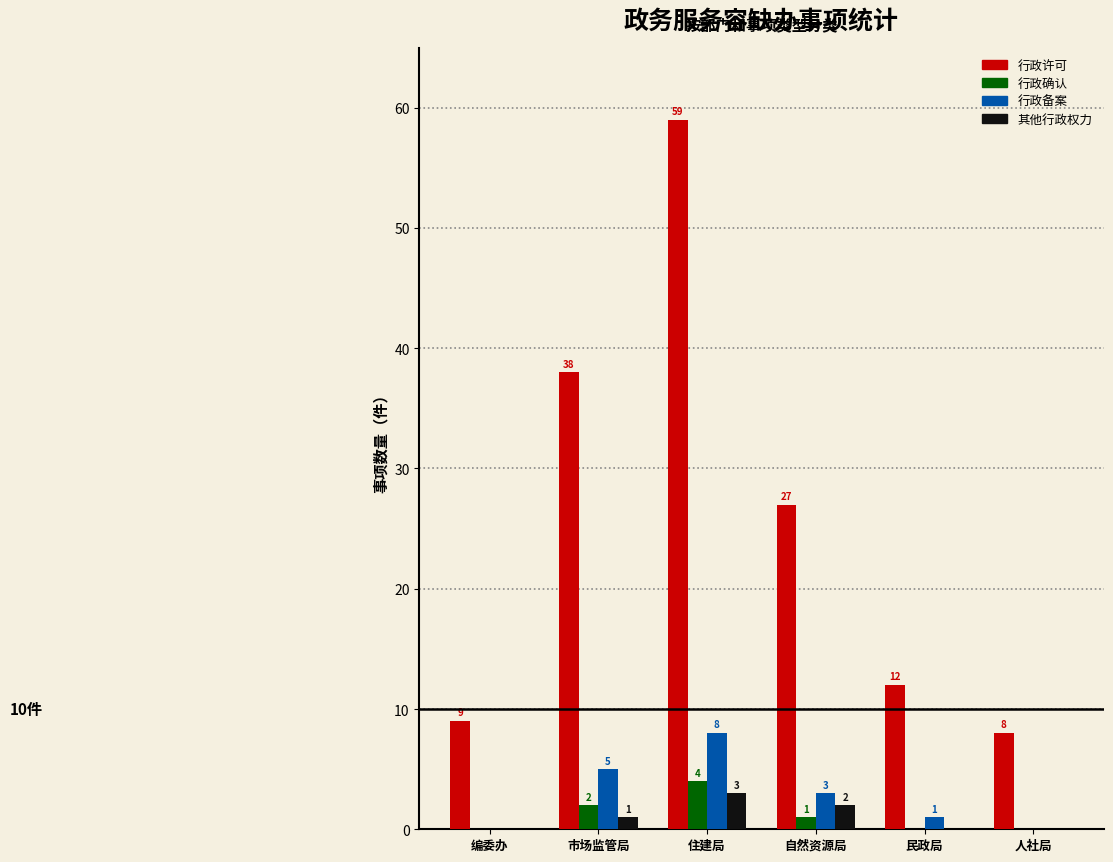

Which category has the highest value in the 行政确认 series?

住建局